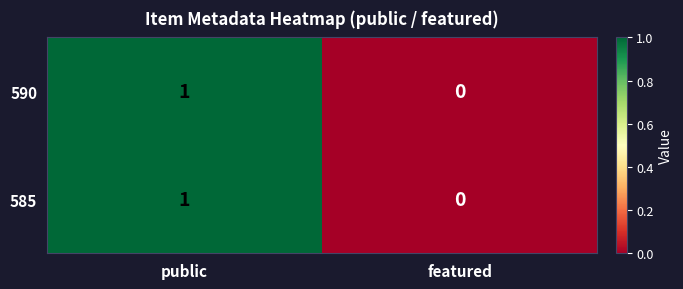

Is it true that 585 equals 0 at featured?

True